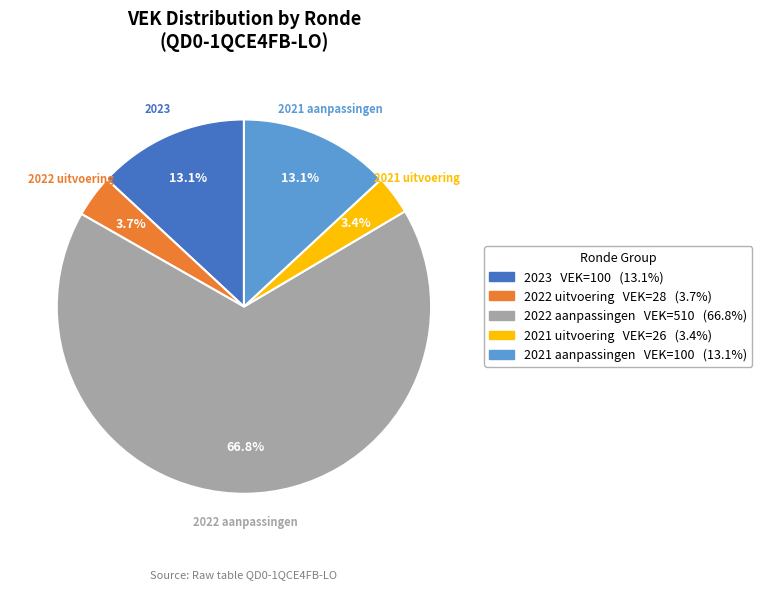

Is there any slice that represents more than half of the pie?

Yes